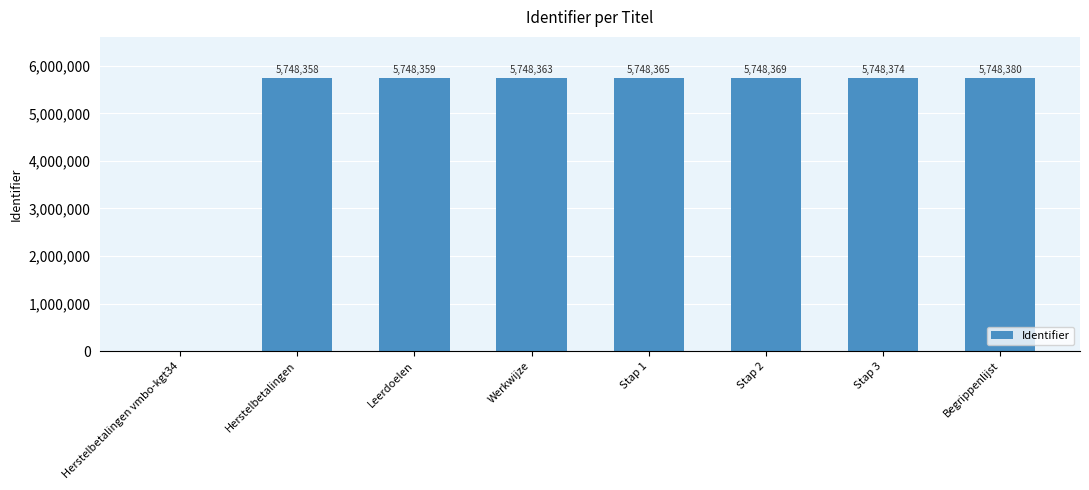

How many values are above zero?

7